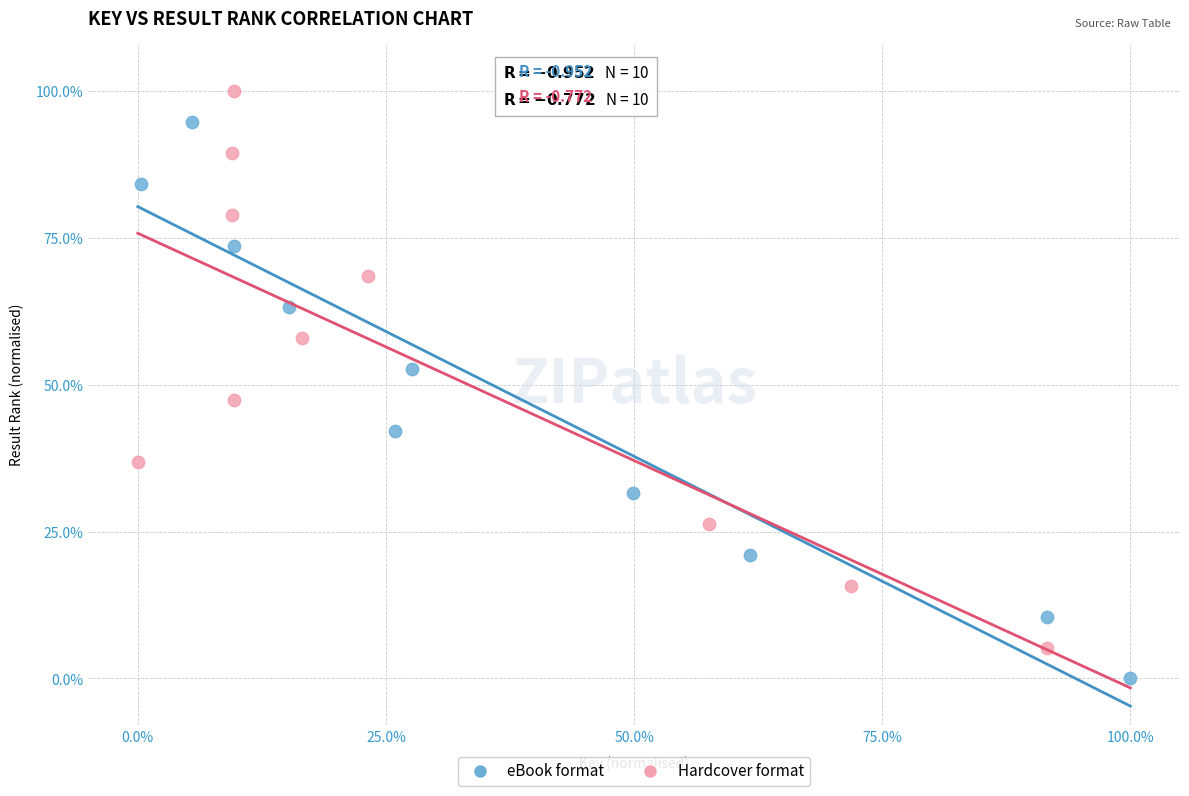

Which series reaches the minimum Y coordinate?

eBook format